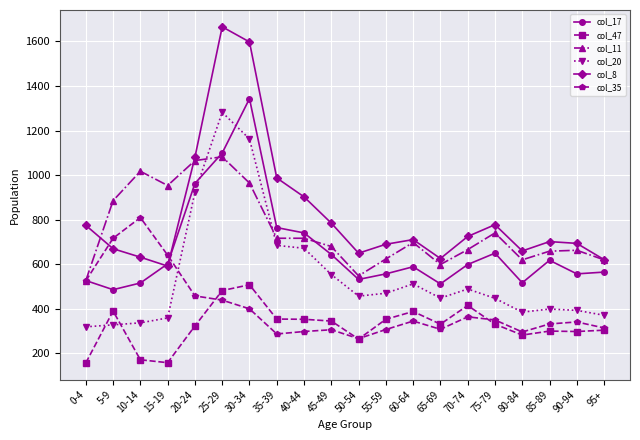

Which series has the largest total across all categories?

col_8